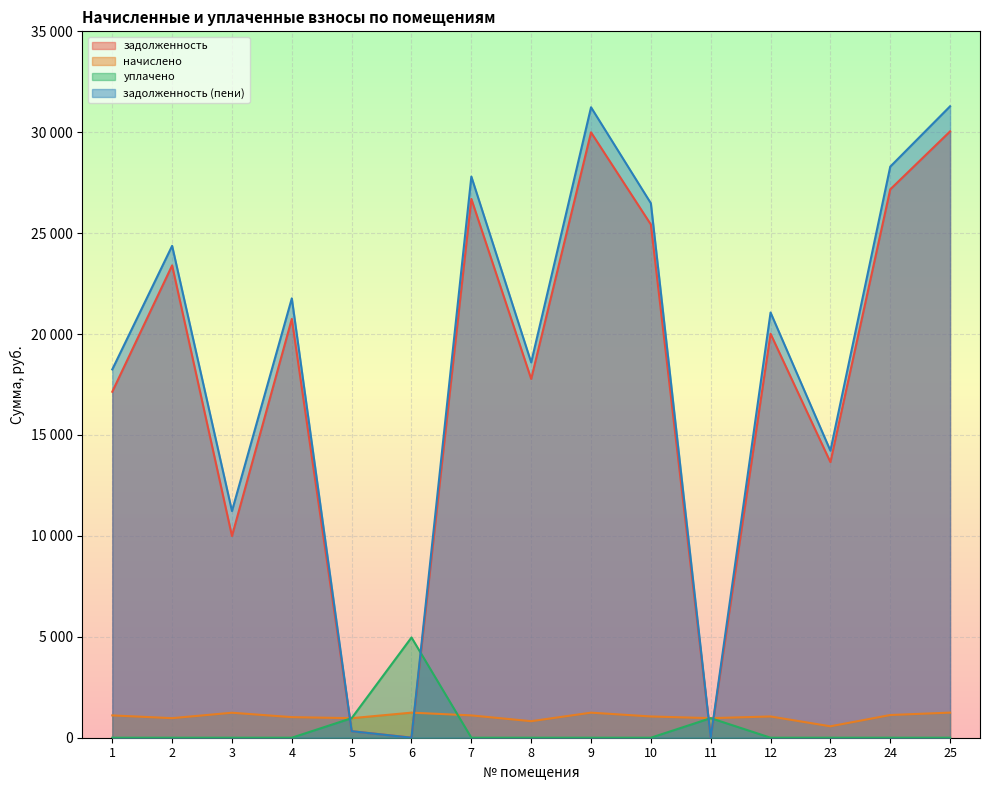

True or false: начислено and задолженность (пени) intersect in this chart.

True